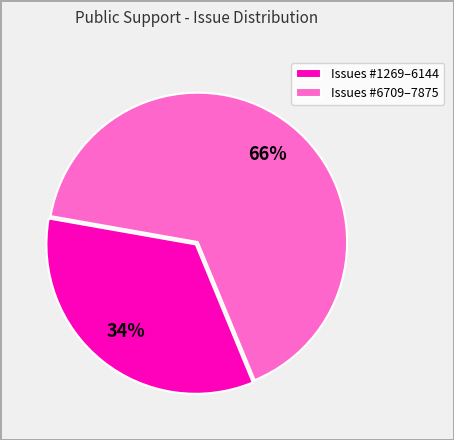

Which has a higher value, Issues #1269–6144 or Issues #6709–7875?

Issues #6709–7875